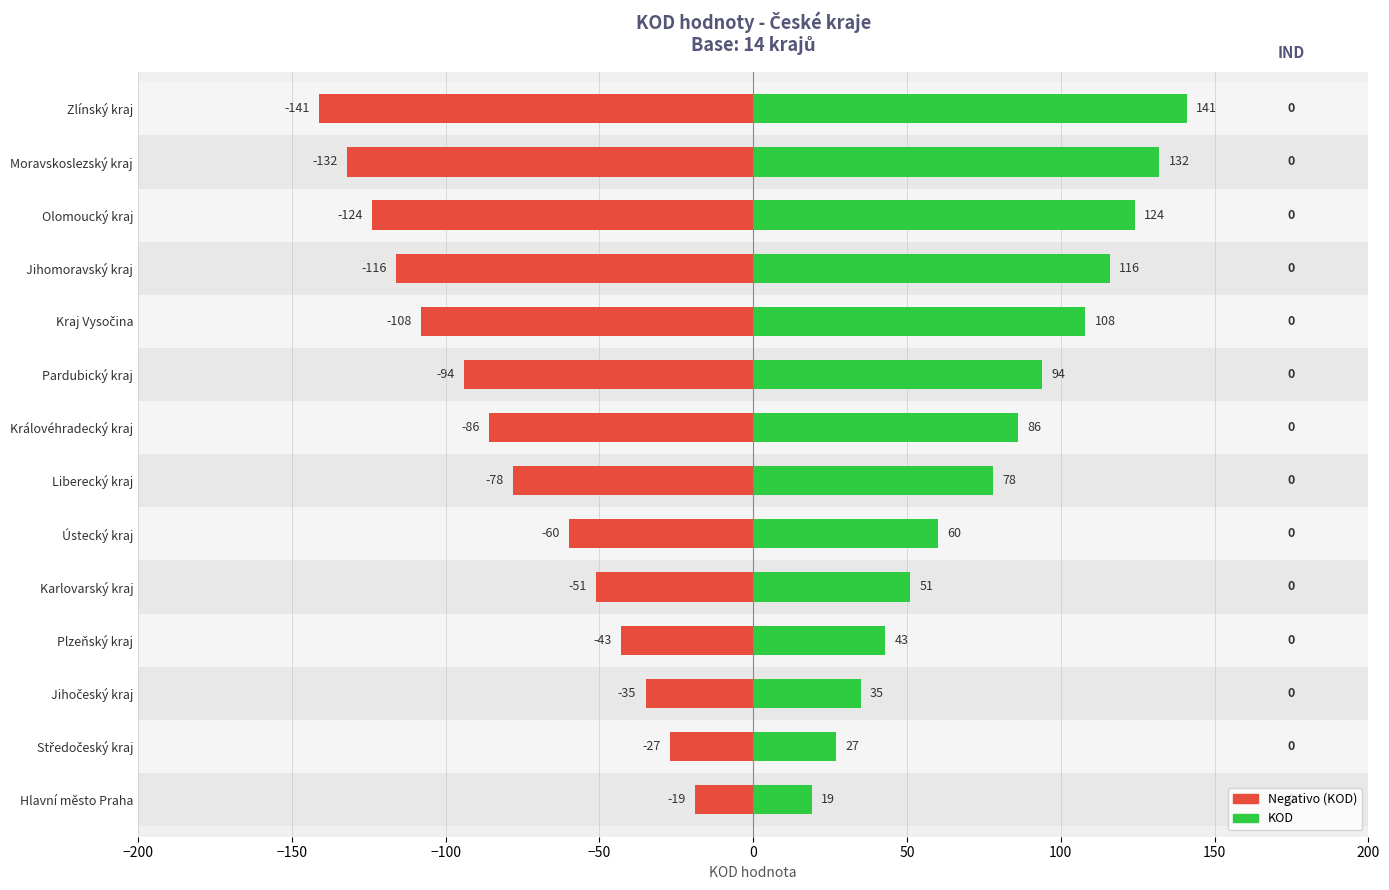

Reading left to right, transcribe all the data shown in this chart.

Negativo (KOD): -19	-27	-35	-43	-51	-60	-78	-86	-94	-108	-116	-124	-132	-141
KOD: 19	27	35	43	51	60	78	86	94	108	116	124	132	141